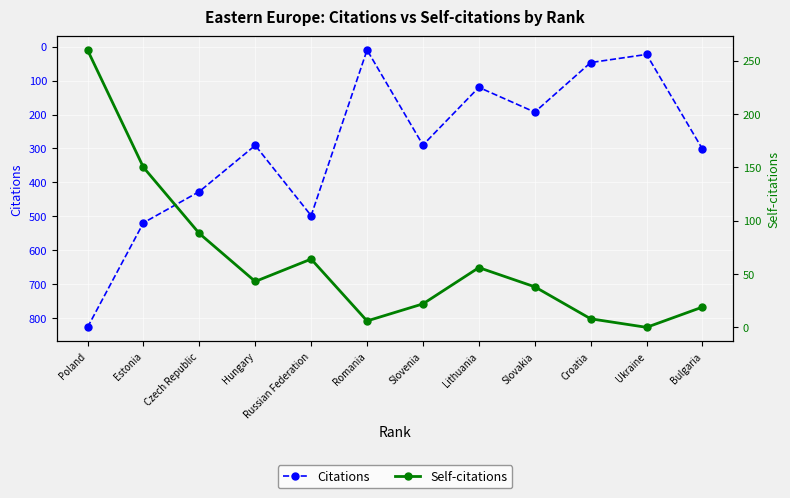

How many lines are shown in the chart?

2